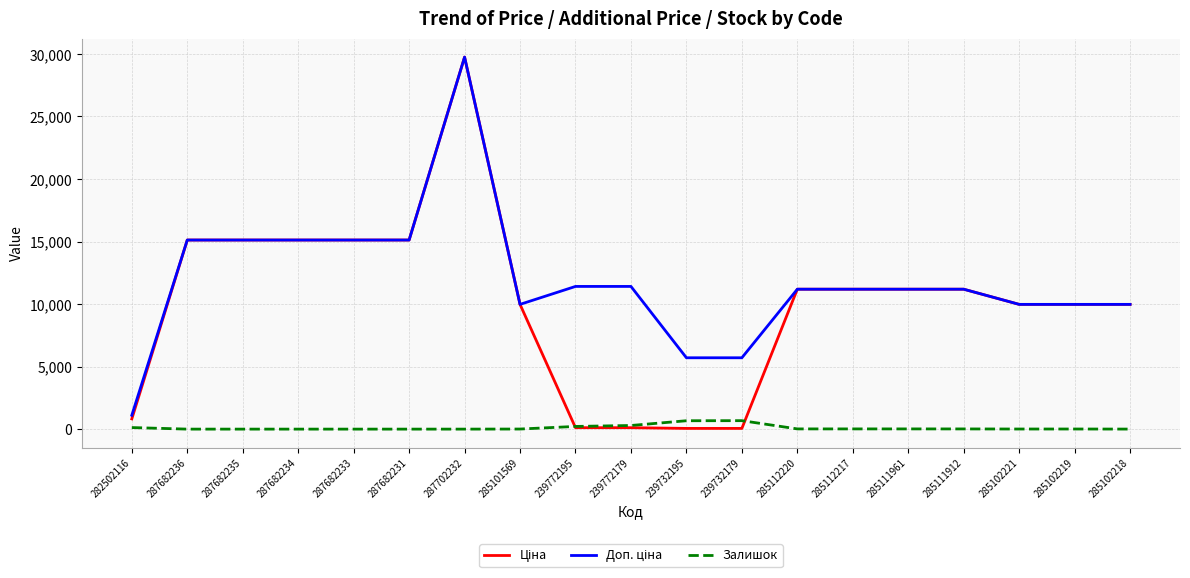

The Залишок series shows 0.0 at 287682235. True or false?

True